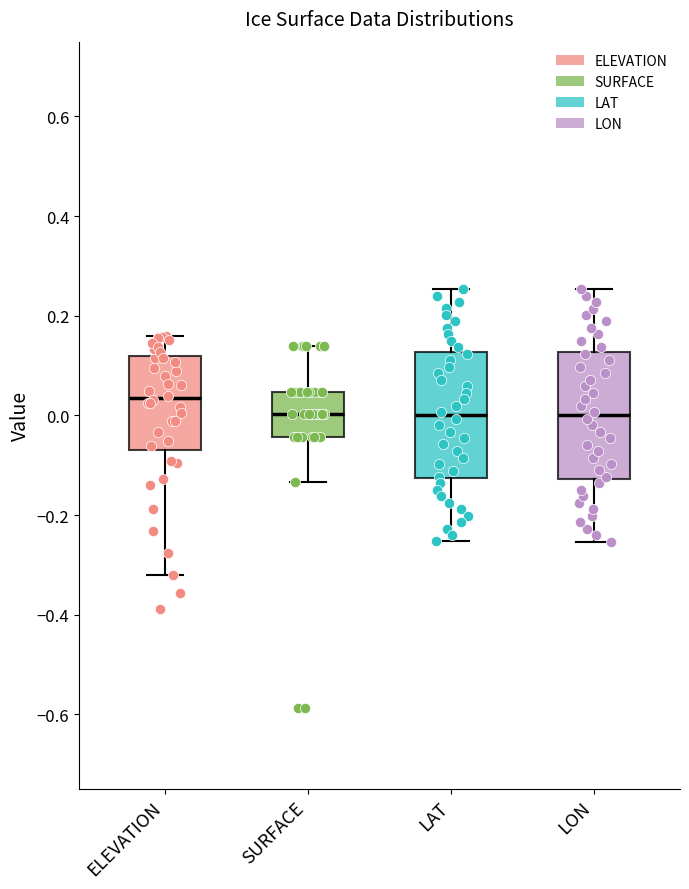

Reading left to right, read every box against the y-axis: the position of its median line, the range the box covers, and the ends of its whiskers. The values are not printed on the chart, so give them approximately, as read against the axis.

ELEVATION: median 0.04, box -0.06 to 0.12, whiskers -0.32 to 0.16
SURFACE: median 0.00, box -0.04 to 0.04, whiskers -0.14 to 0.14
LAT: median 0.00, box -0.12 to 0.12, whiskers -0.26 to 0.26
LON: median 0.00, box -0.12 to 0.12, whiskers -0.26 to 0.26